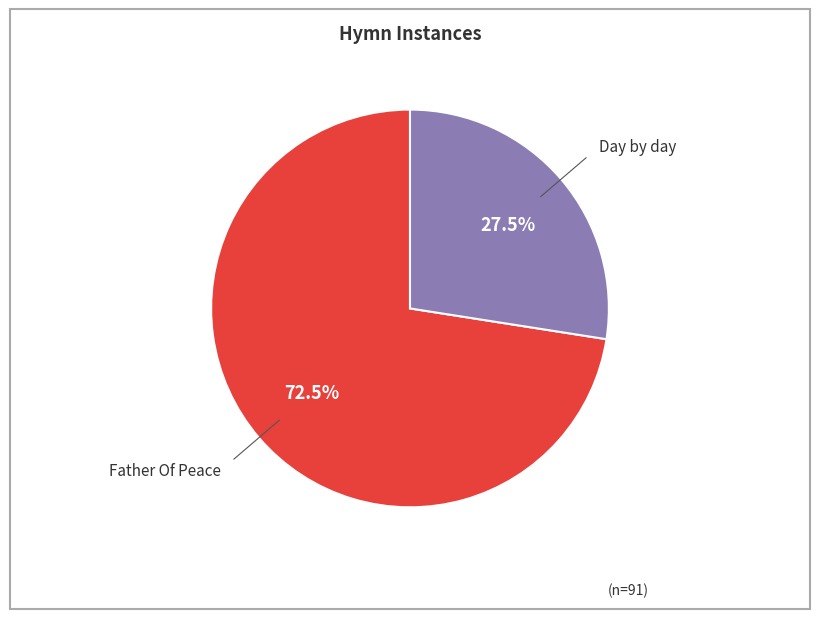

How many segments does this pie chart have?

2